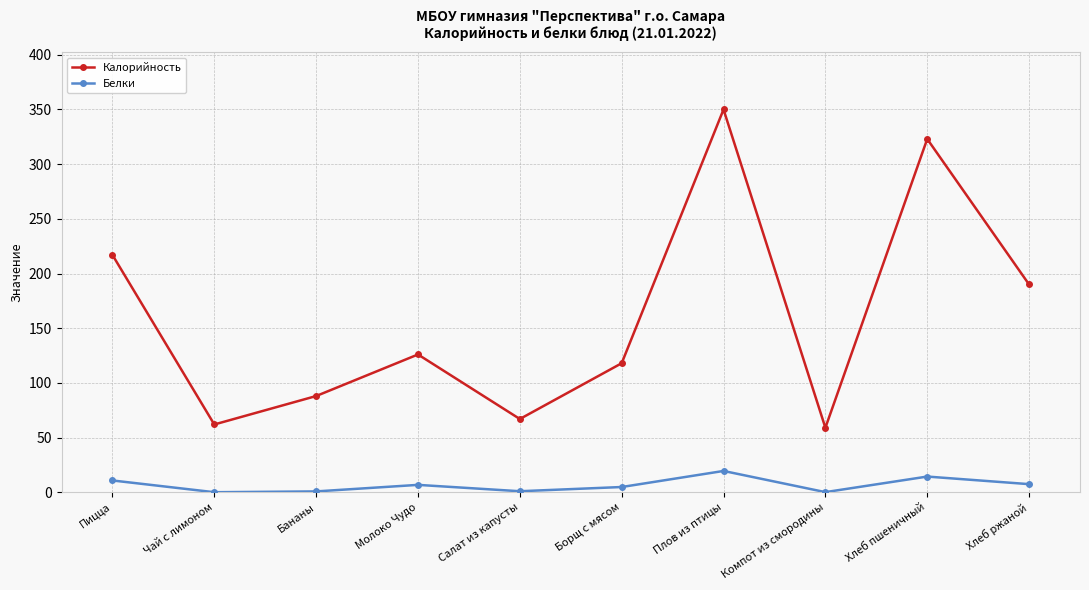

What is the total value across all series at Хлеб ржаной?

197.4